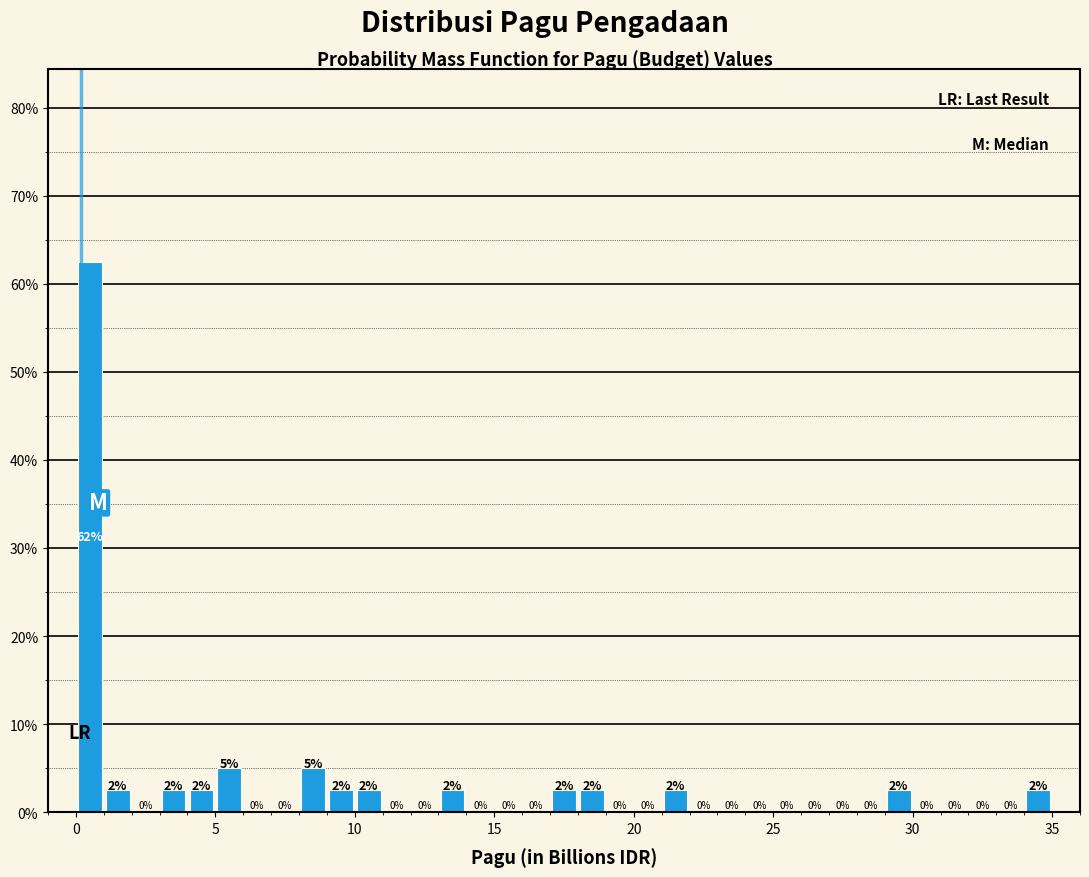

Read against the x-axis, roughly where is the centre of the tallest bar?

0.5